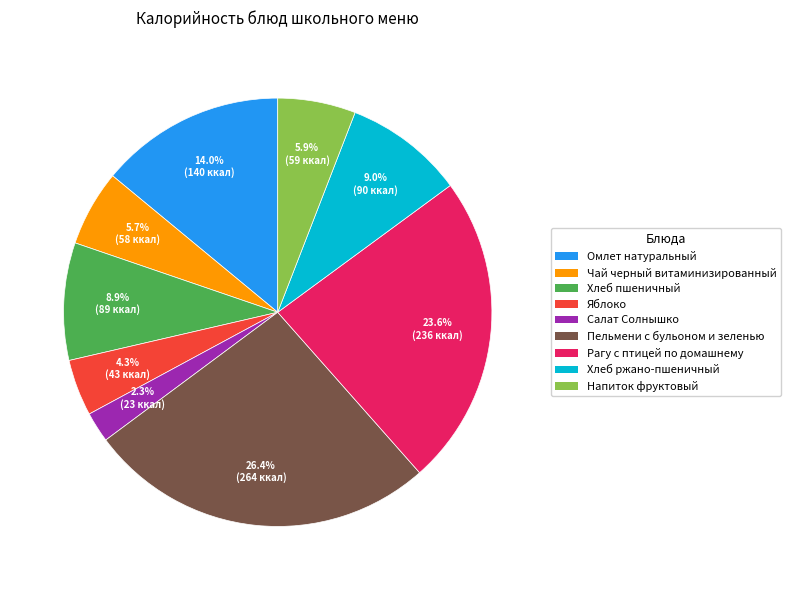

Is the sum of Хлеб ржано-пшеничный and Напиток фруктовый greater than half?

No